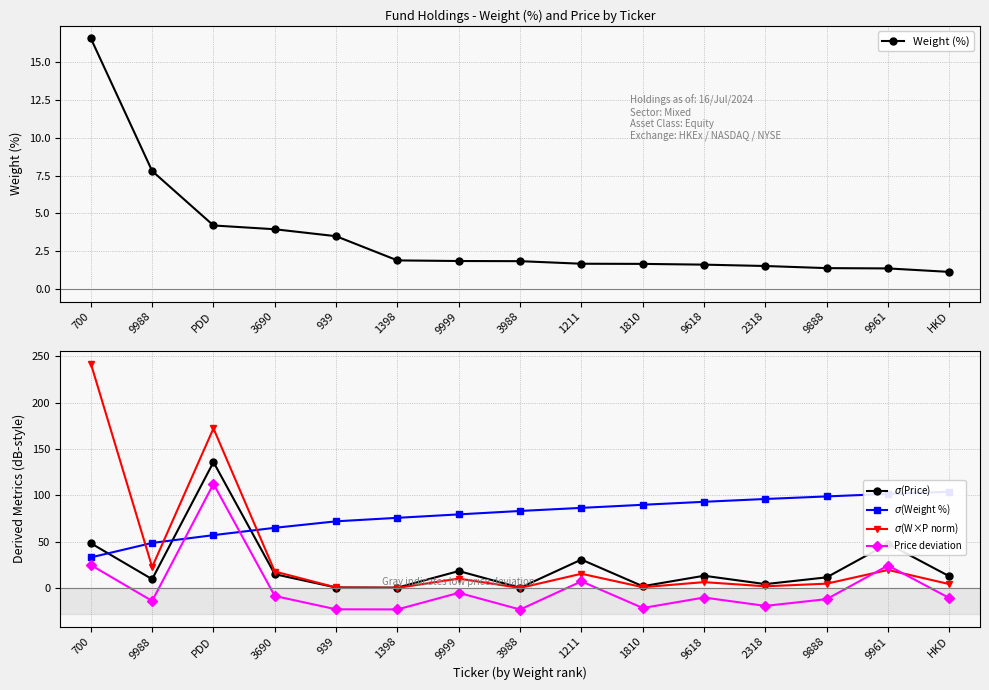

Is it true that $\sigma$(W×P norm) equals 1.7 at 1810?

False